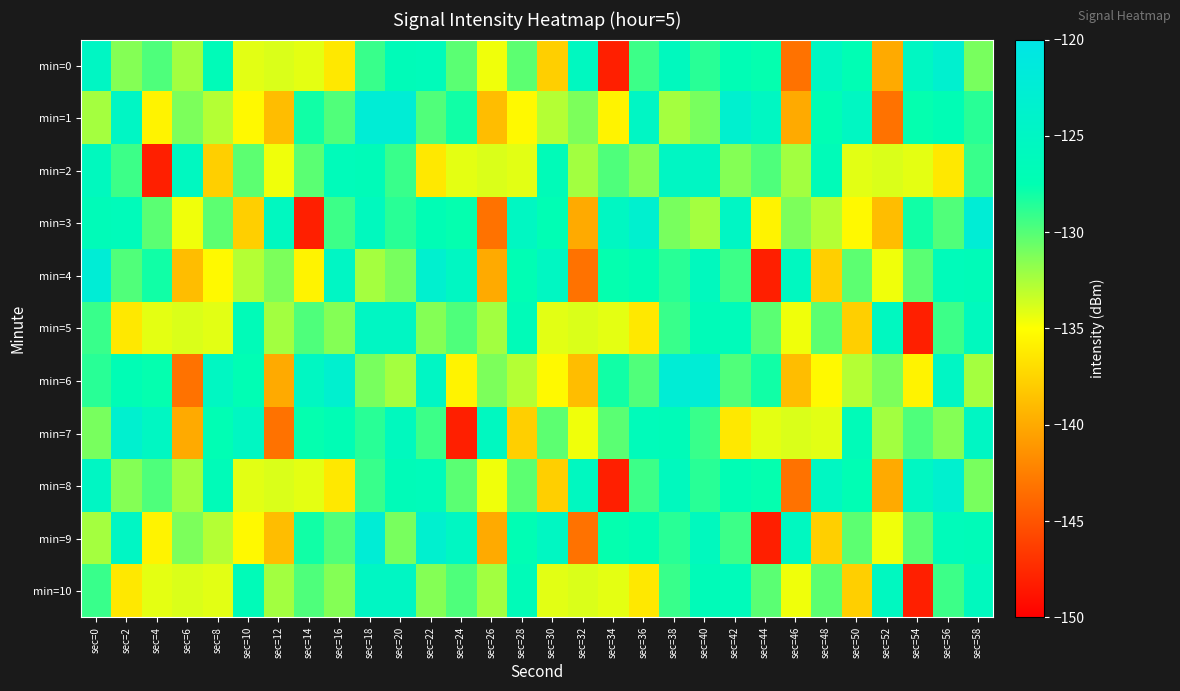

What is the difference between the highest and lowest values at sec=32?

17.7